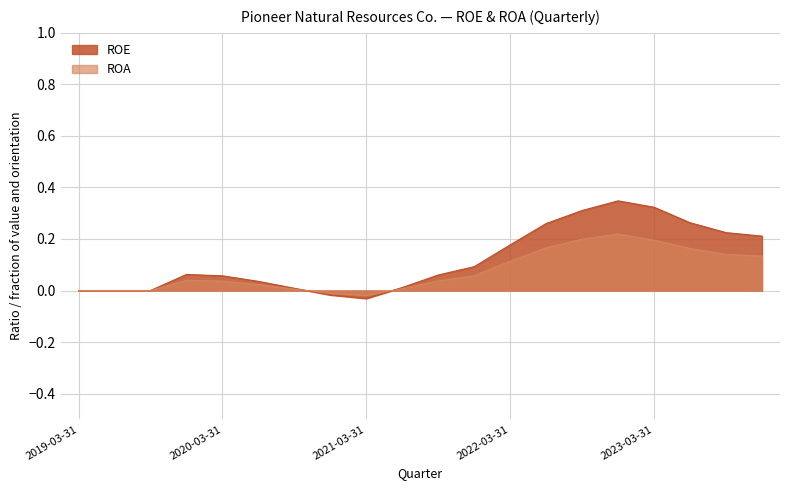

Which series has the largest range (max minus min)?

ROE